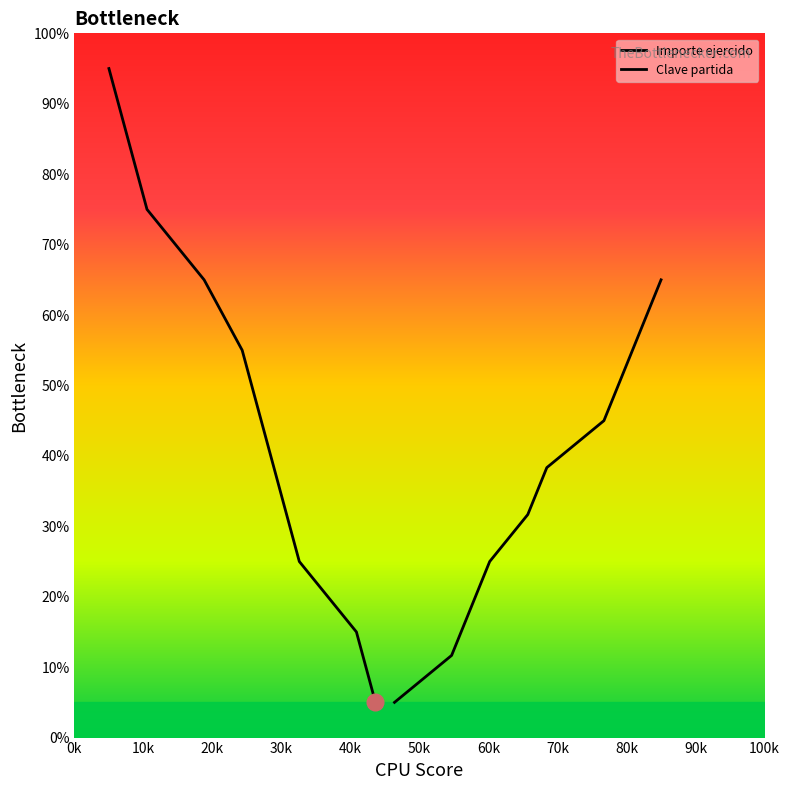

Between 20k and 50k, which series saw the biggest shift?

Importe ejercido